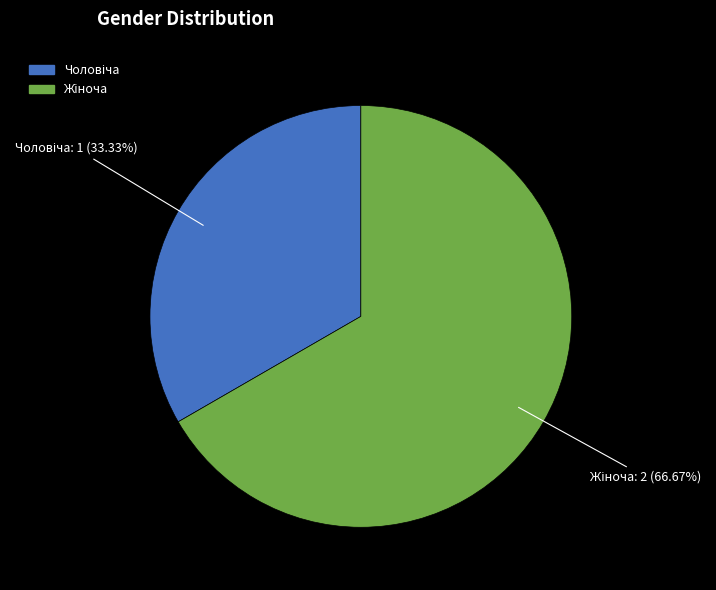

Is there a majority slice in this chart?

Yes